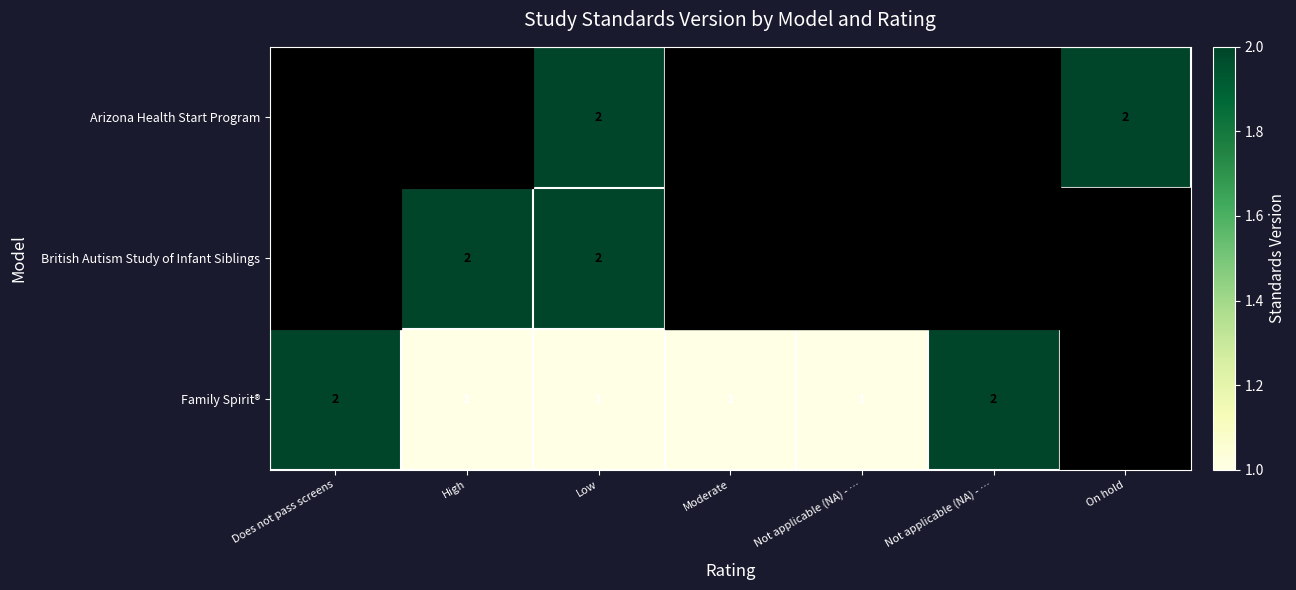

The Family Spirit® series shows 0.4 at Low. True or false?

False